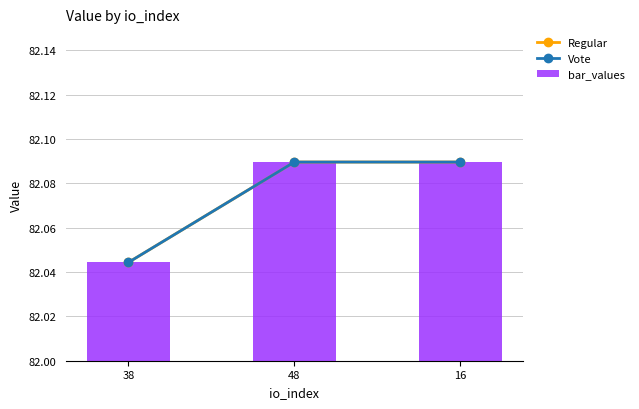

Which series has the largest range (max minus min)?

Regular